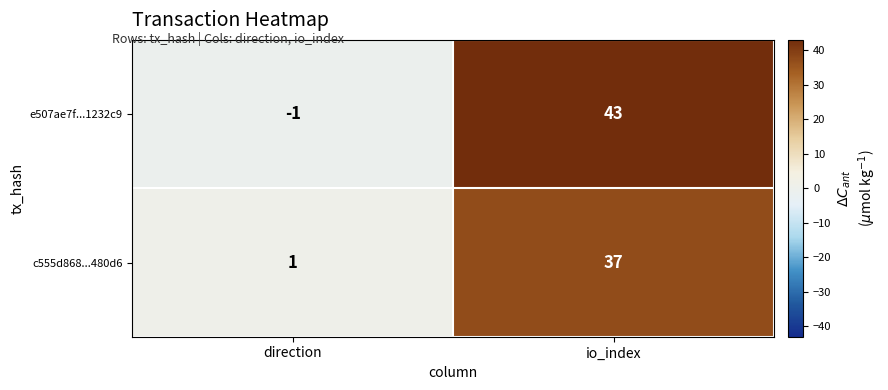

Which category has the lowest value across all series?

direction